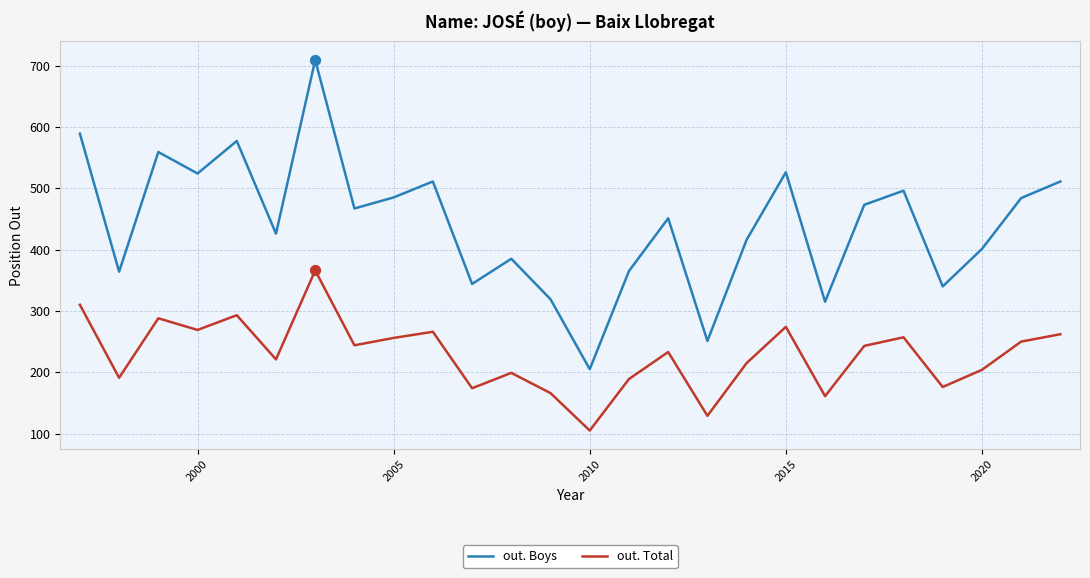

Which series has the largest total across all categories?

out. Boys